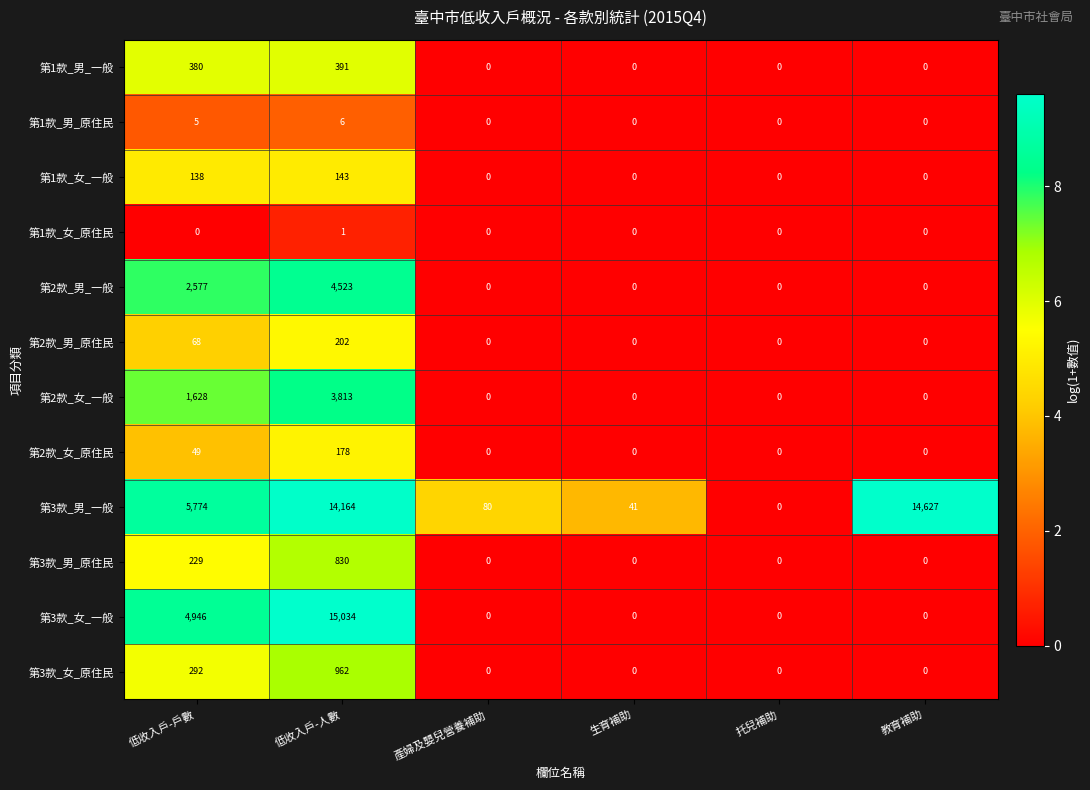

How many 第1款_男_原住民 values are between 0 and 5?

5